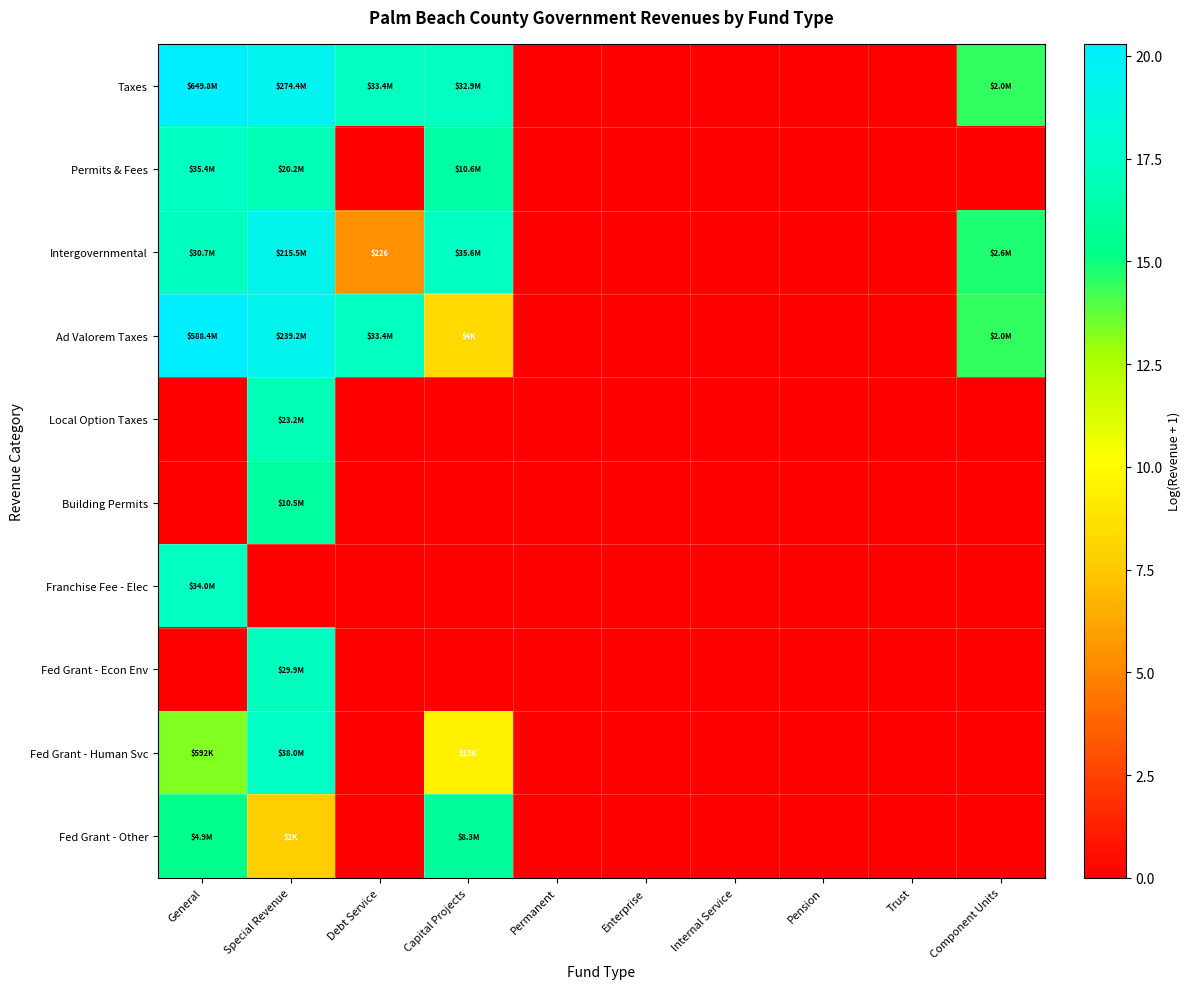

Rank the series by their maximum value, from lowest to highest.

Fed Grant - Other, Building Permits, Local Option Taxes, Fed Grant - Econ Env, Franchise Fee - Elec, Permits & Fees, Fed Grant - Human Svc, Intergovernmental, Ad Valorem Taxes, Taxes